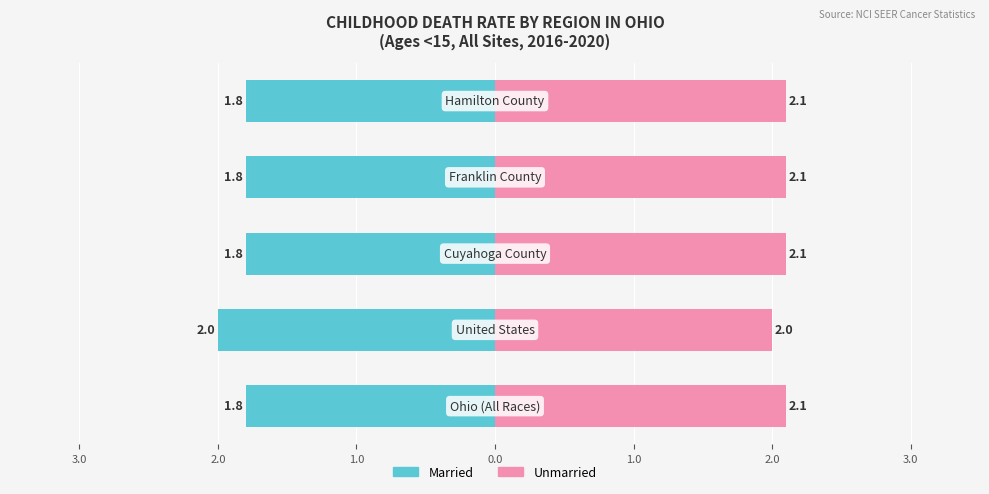

Reading left to right, what are all the values shown in this chart?

Married: 4.0=-1.8	3.0=-2.0	2.0=-1.8	1.0=-1.8	0.0=-1.8
Unmarried: 4.0=2.1	3.0=2.0	2.0=2.1	1.0=2.1	0.0=2.1